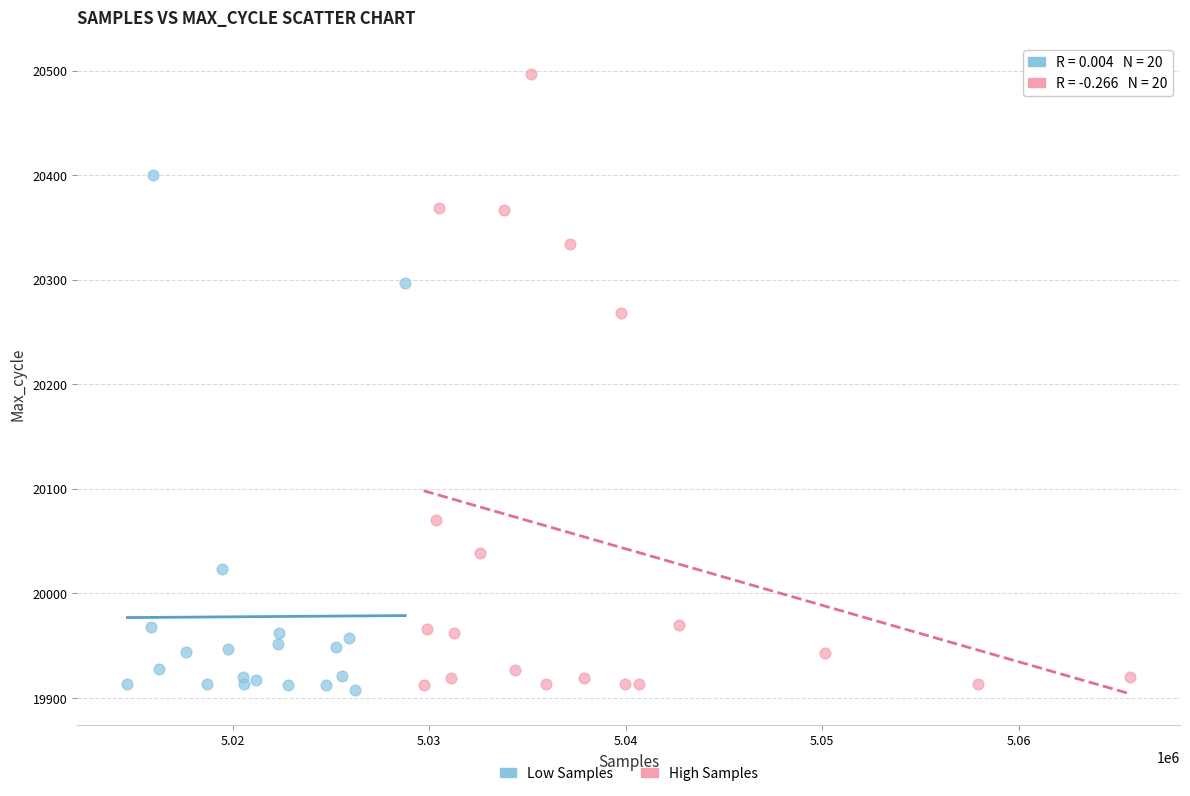

What are all the series names shown in the legend?

Low Samples, High Samples